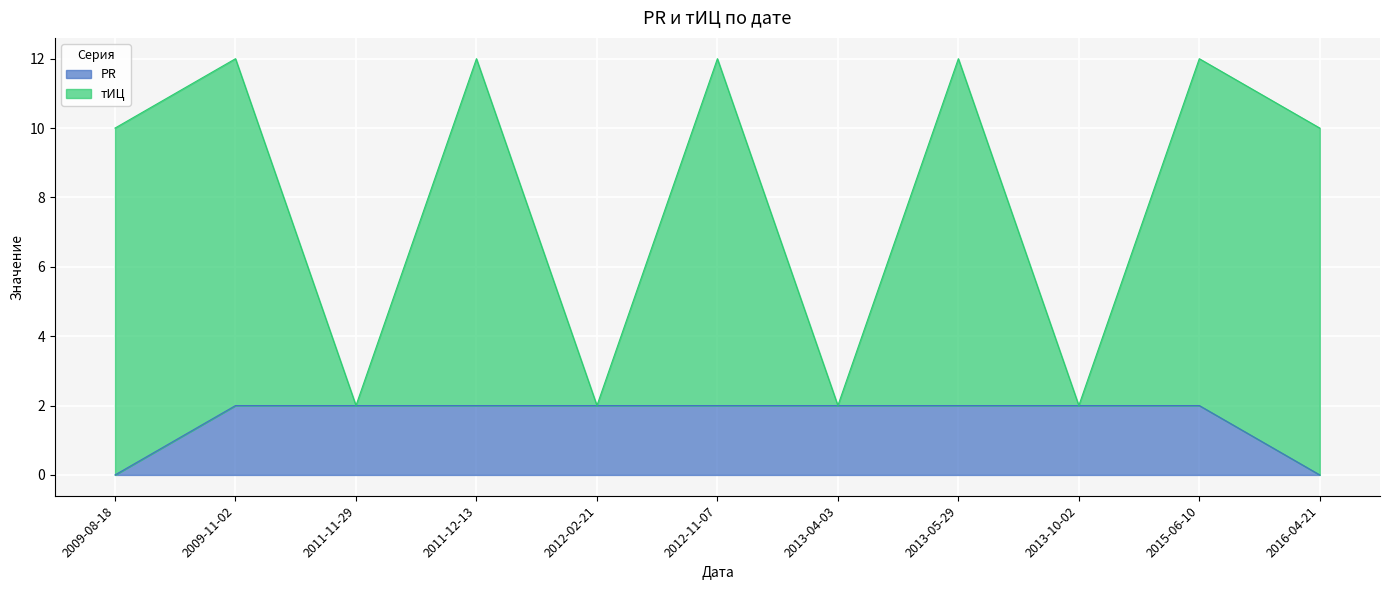

How many PR values are between 2 and 3?

9